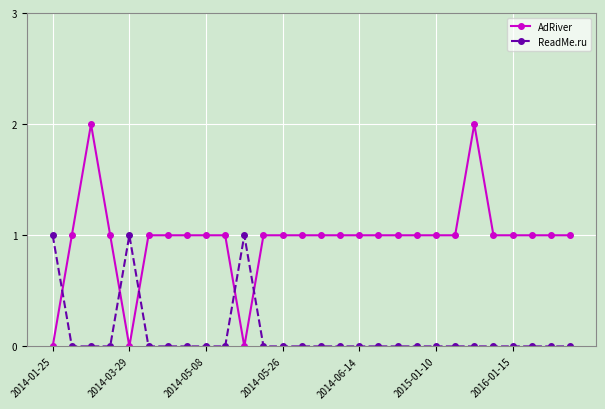

List the series in order of their peak value, lowest first.

ReadMe.ru, AdRiver